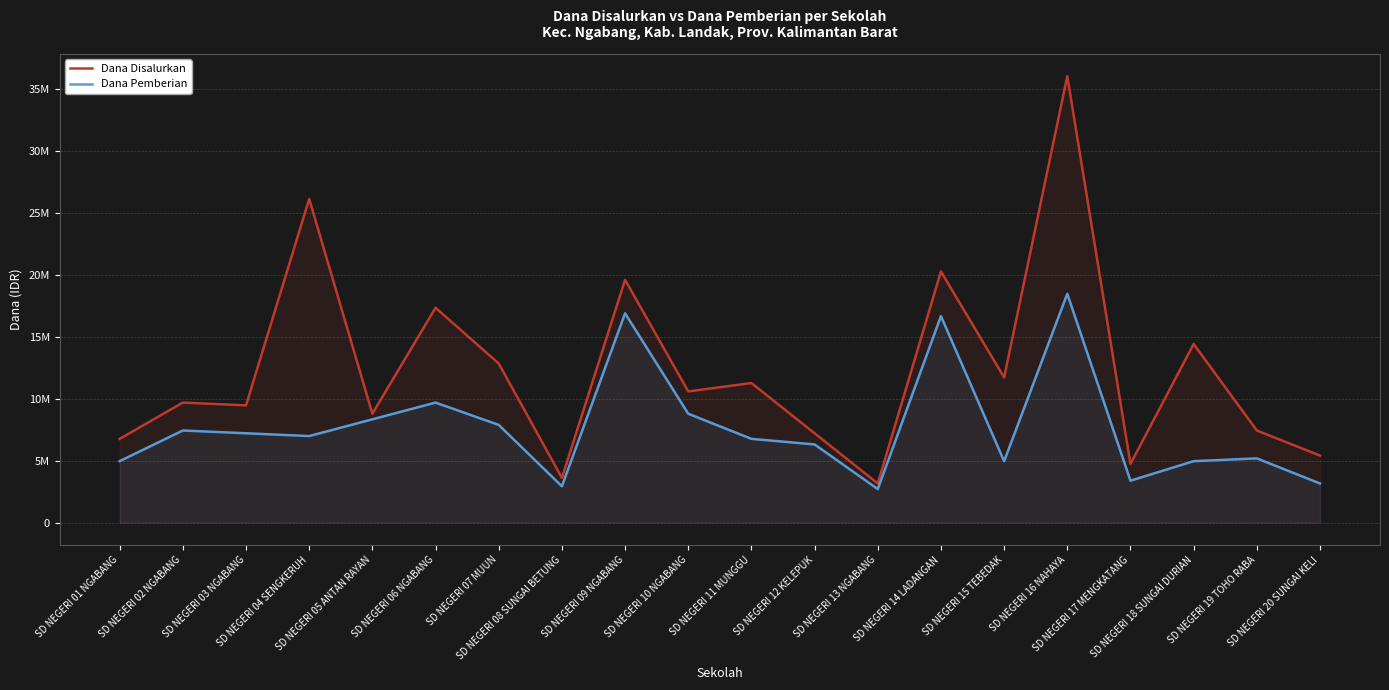

How many interior local valleys does the Dana Disalurkan series have?

7